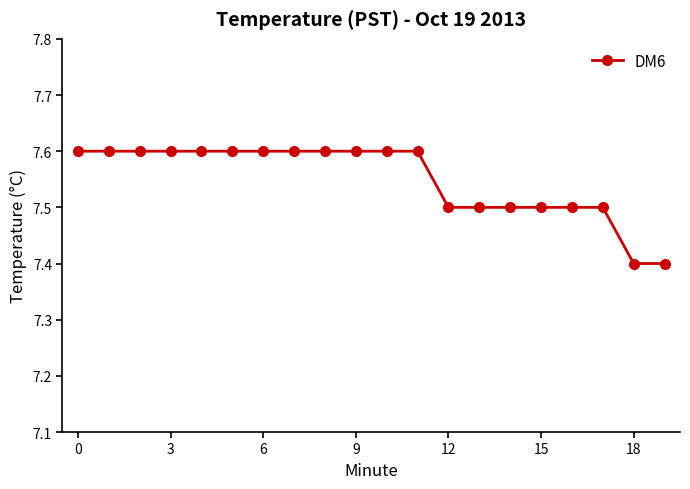

Is this an area chart (filled region under the line)?

No